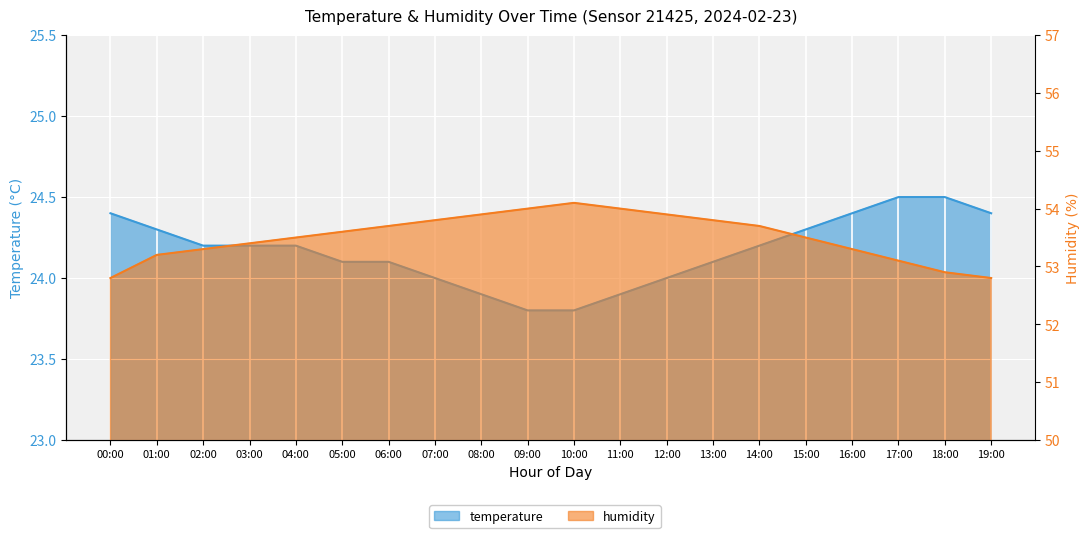

The value of temperature at 05:00 is 24.1. True or false?

True